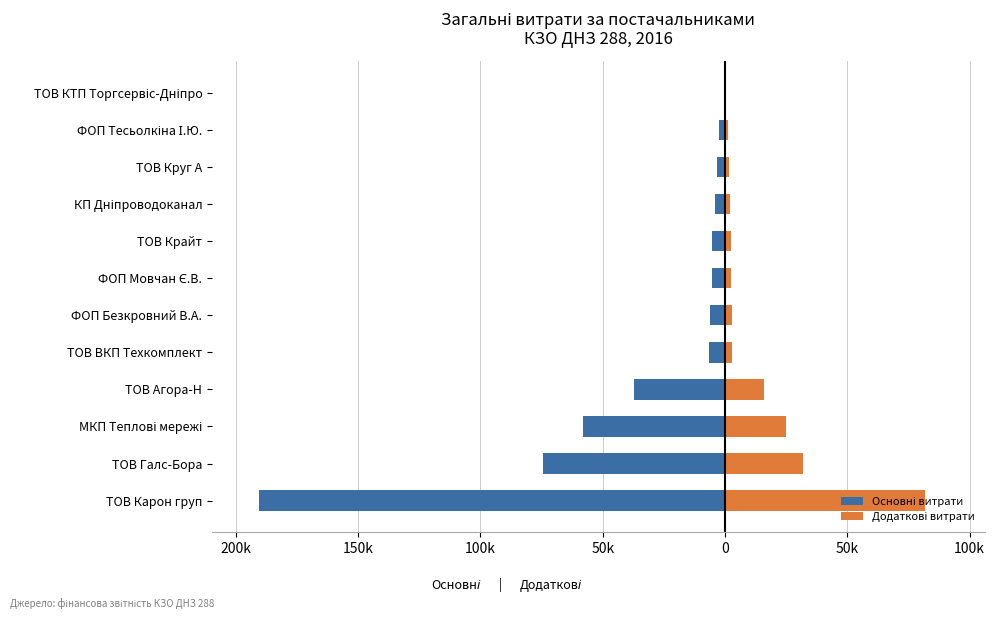

At ТОВ Галс-Бора, list the series in order from smallest to largest.

Основні витрати, Додаткові витрати